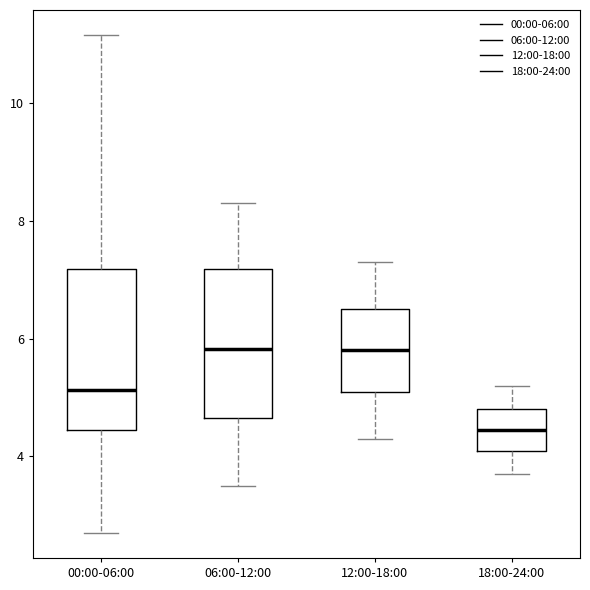

Which box's median line is the lowest?

18:00-24:00